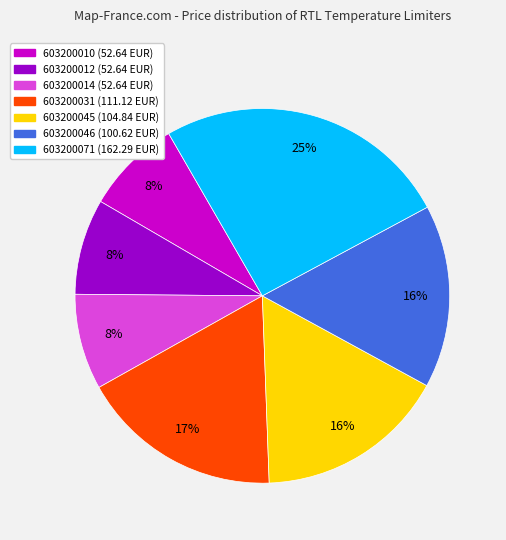

What is the largest slice in the pie chart?

603200071